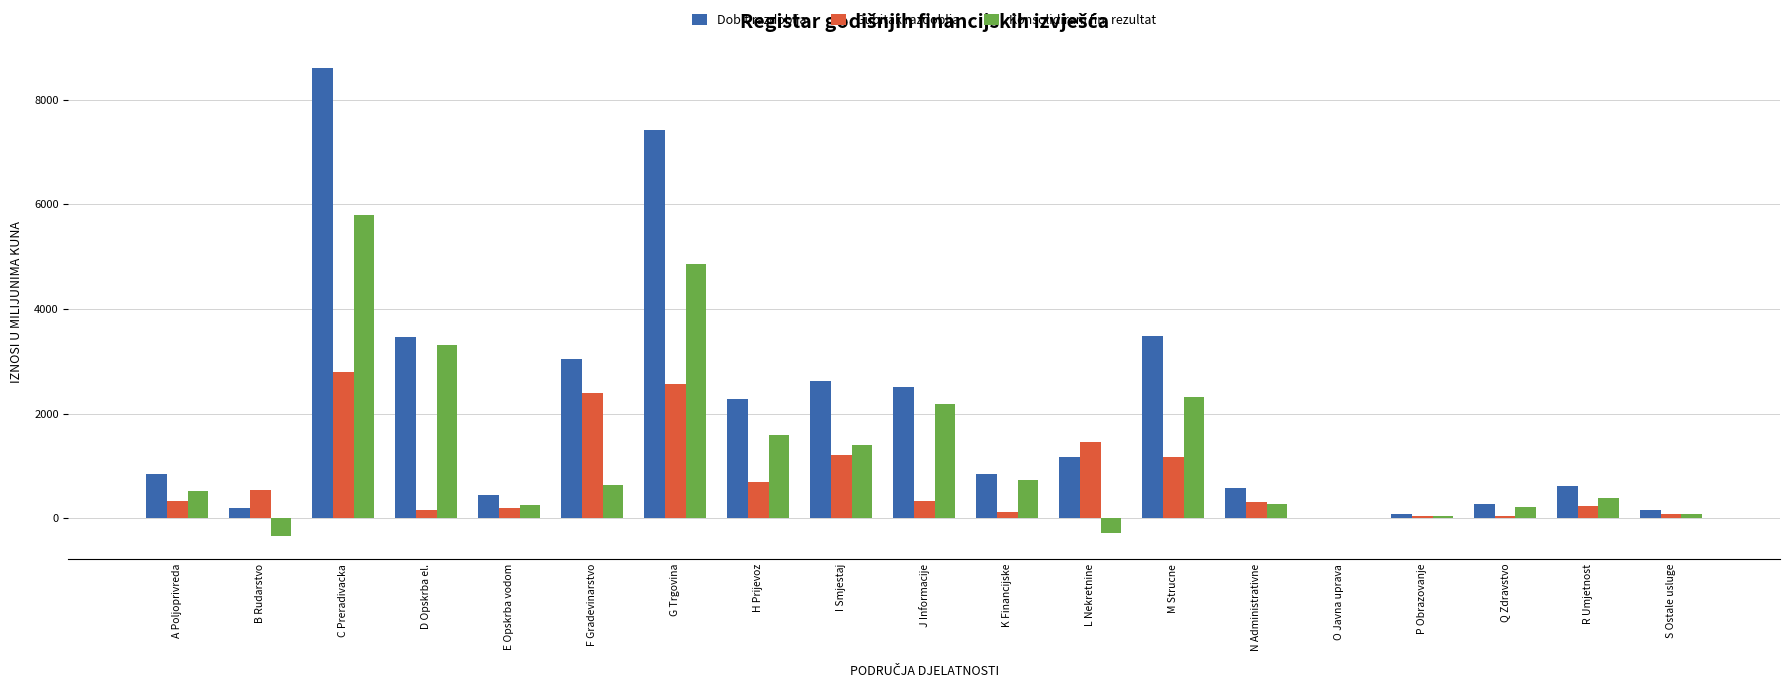

Is the value of Dobit razdoblja at G Trgovina greater than the value of Konsolidirani fin. rezultat at O Javna uprava?

Yes